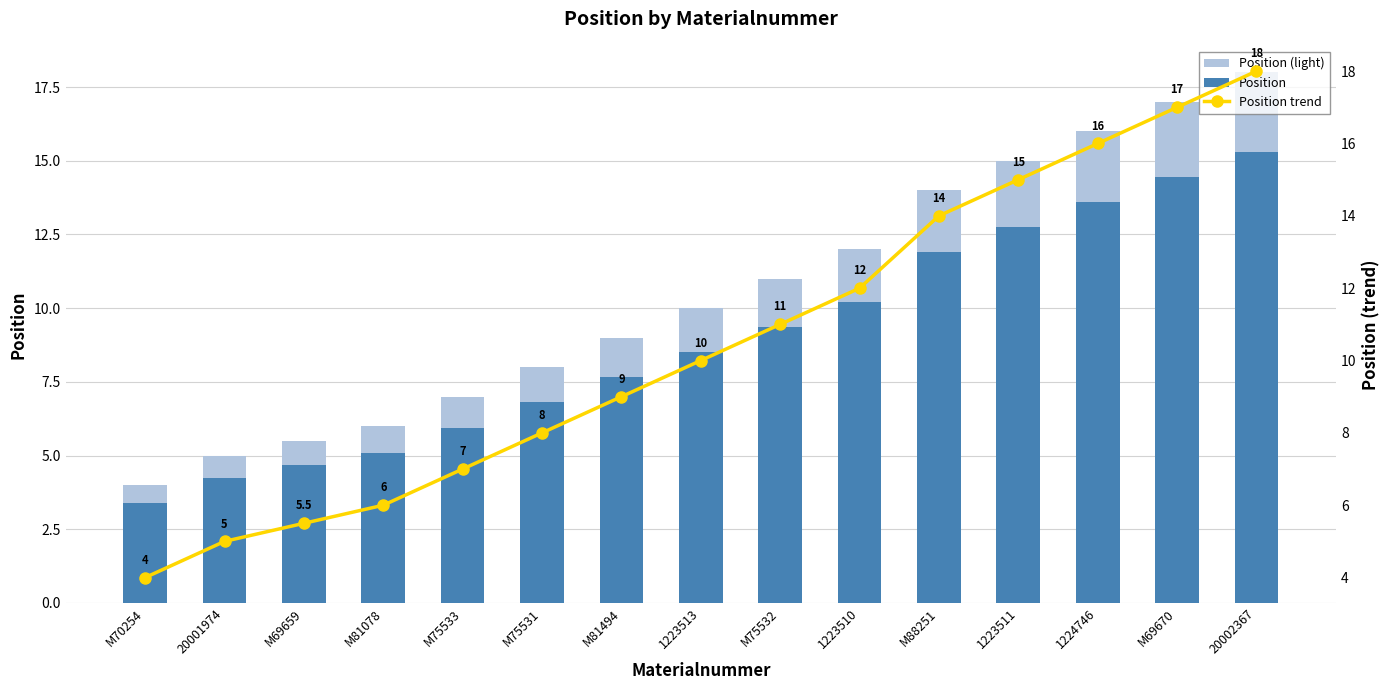

How many categories are shown in the chart?

15